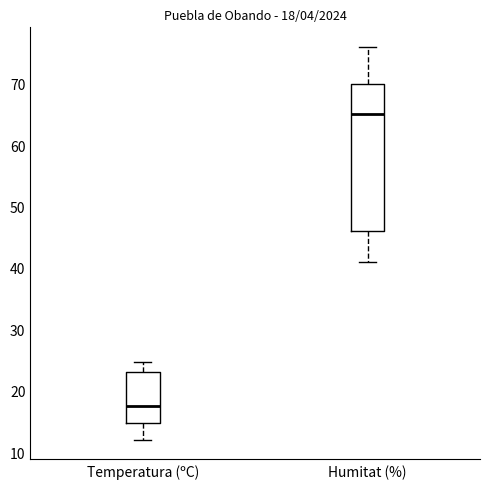

Which box's median line is the highest?

Humitat (%)